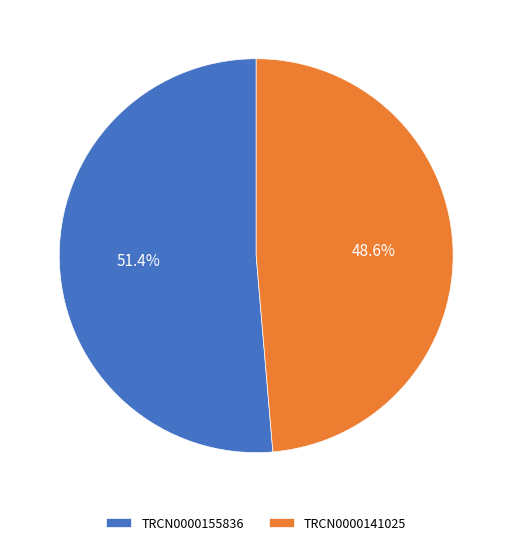

True or false: TRCN0000155836 accounts for 51% of the total.

True